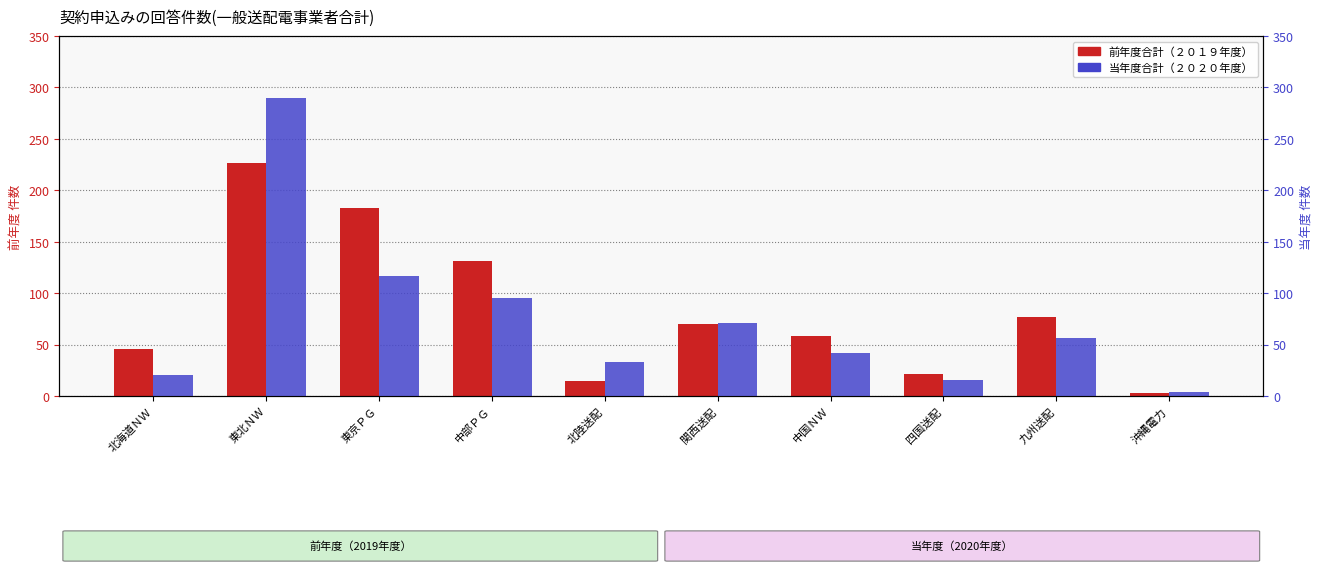

How many distinct data groups are displayed?

2